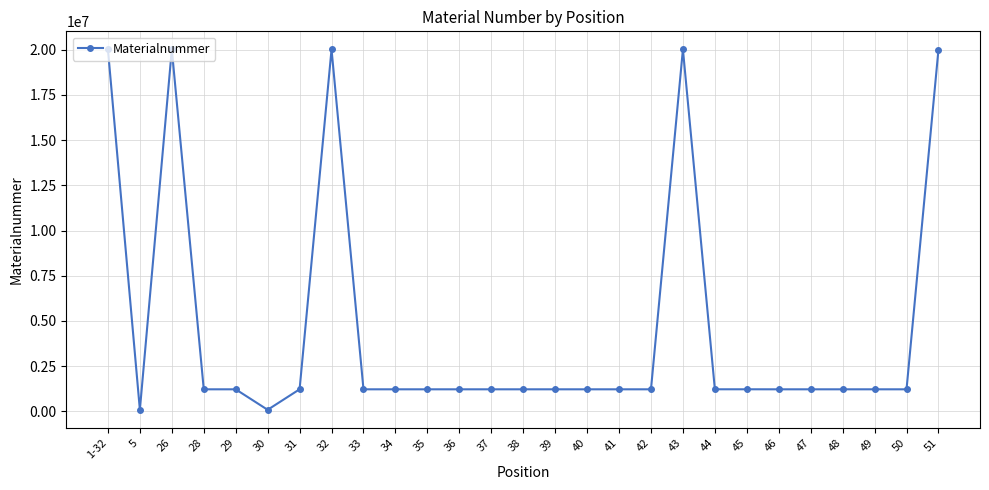

Is it true that the value at 32 is 20012279?

True